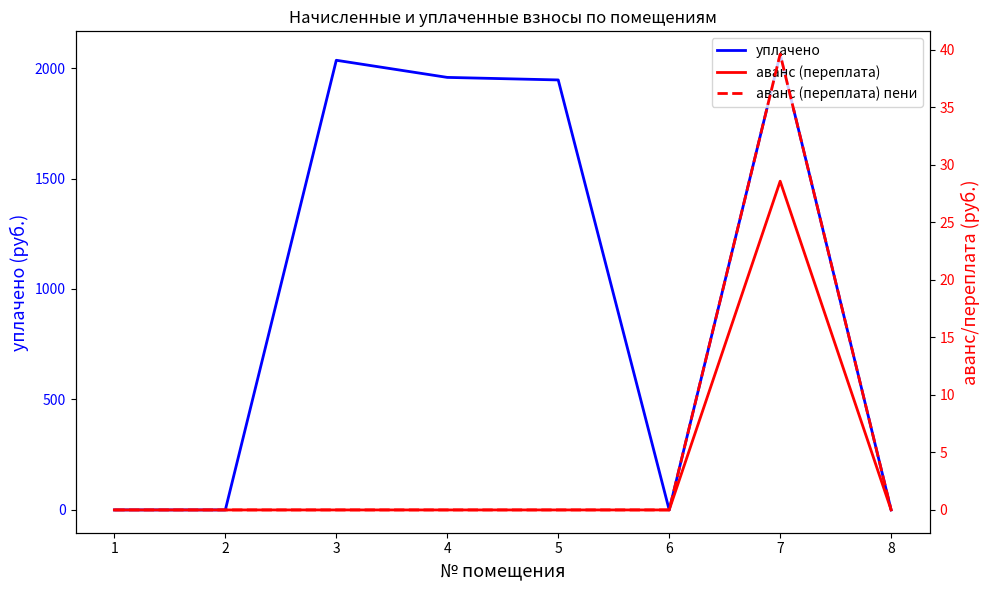

How many categories are shown in the chart?

8